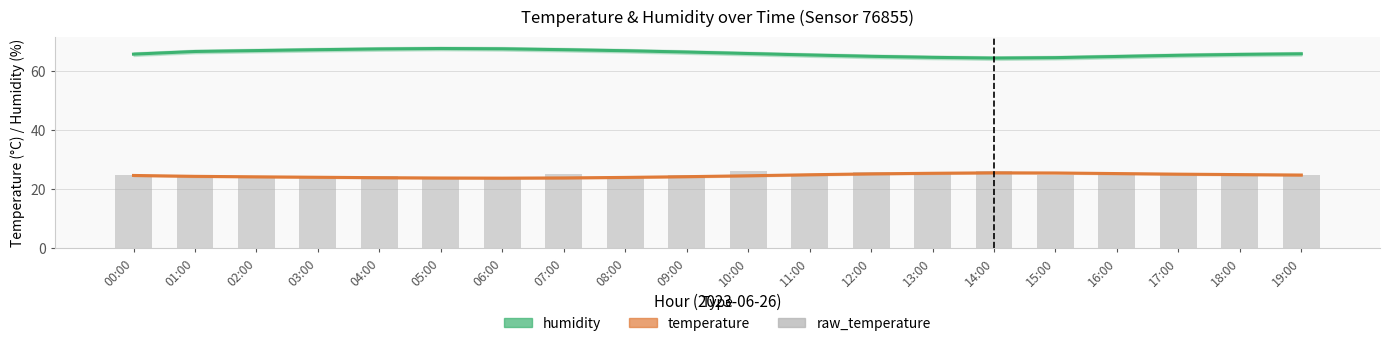

What is the total value across all series at 14:00?

115.7